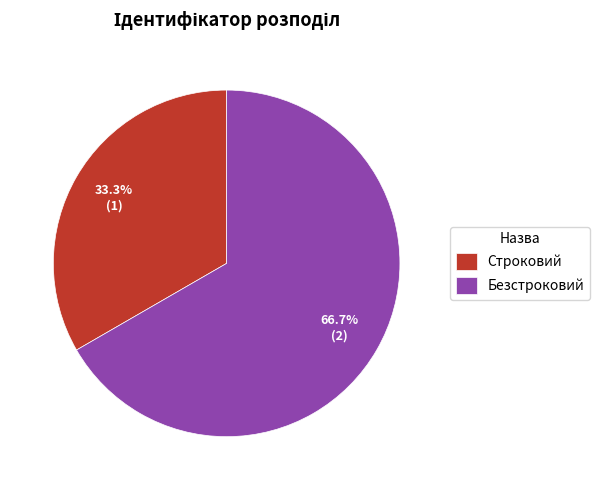

Between Строковий and Безстроковий, which is larger?

Безстроковий